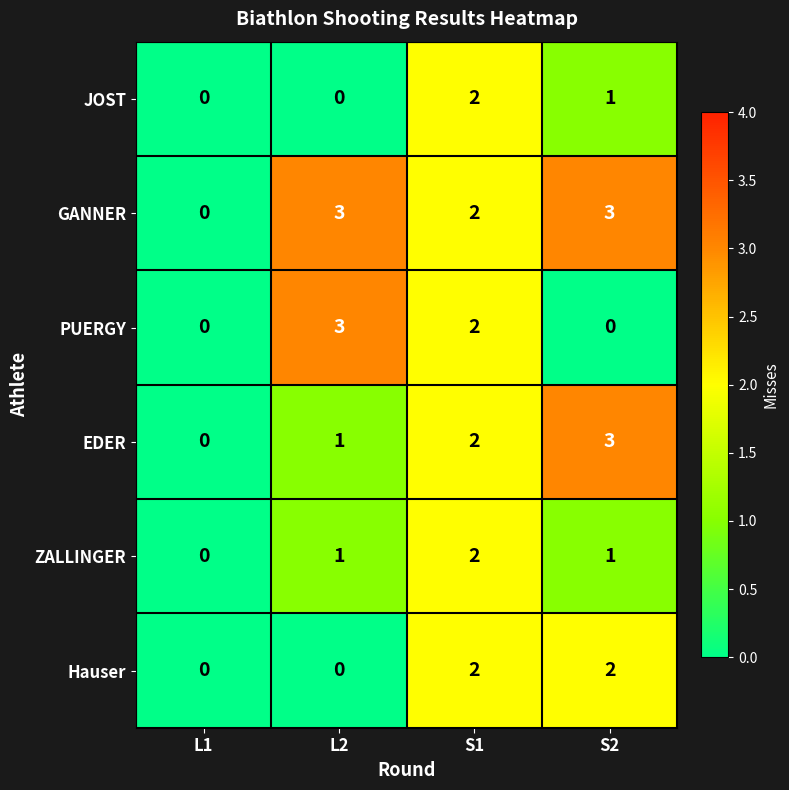

The GANNER series shows 0 at L1. True or false?

True